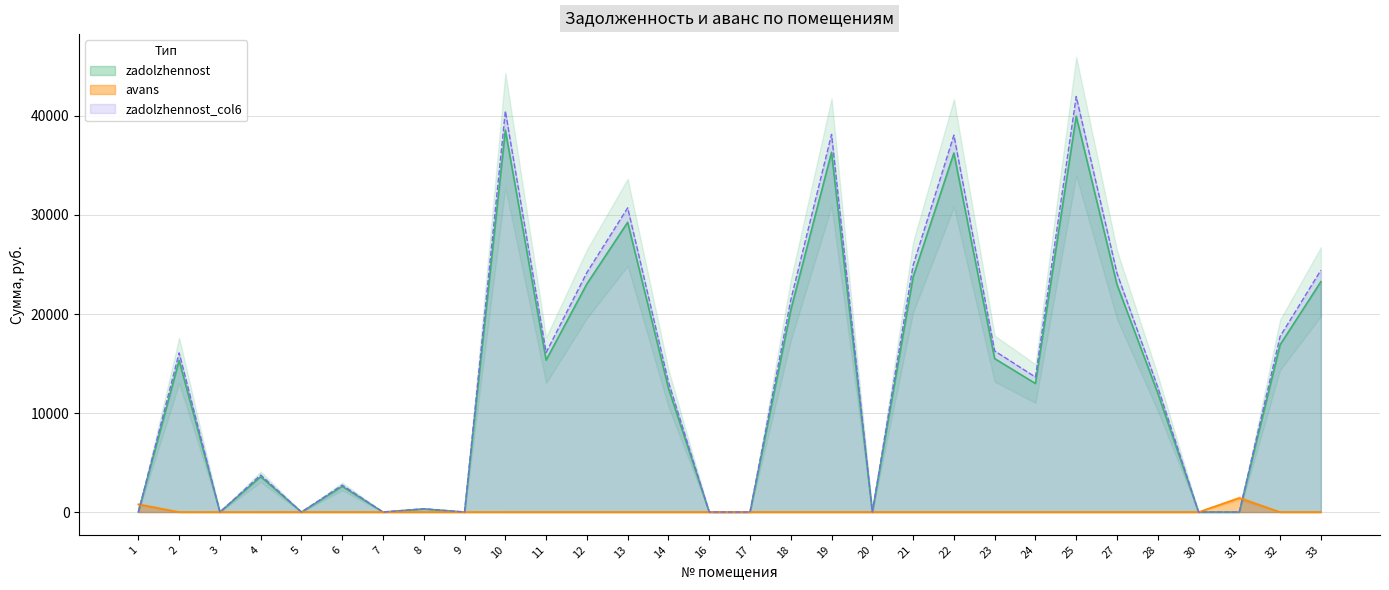

The zadolzhennost series shows 23740.0 at 21. True or false?

True